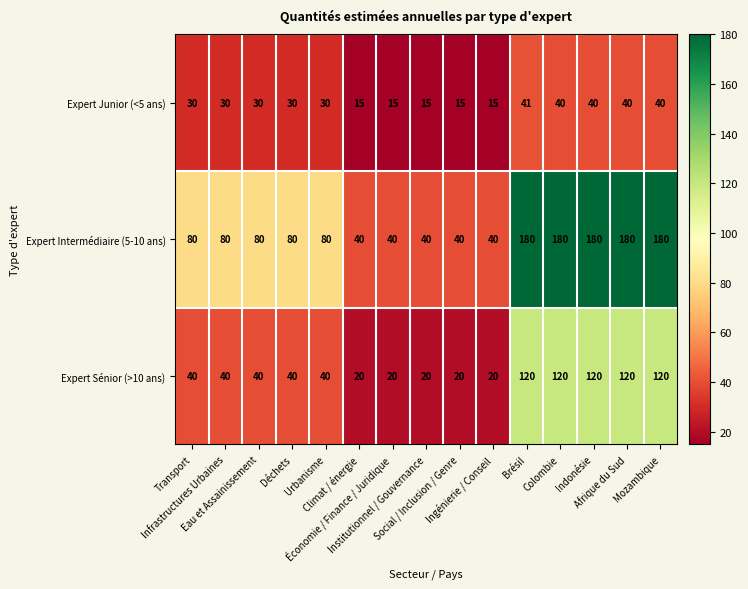

Which series has the largest range (max minus min)?

Expert Intermédiaire (5-10 ans)